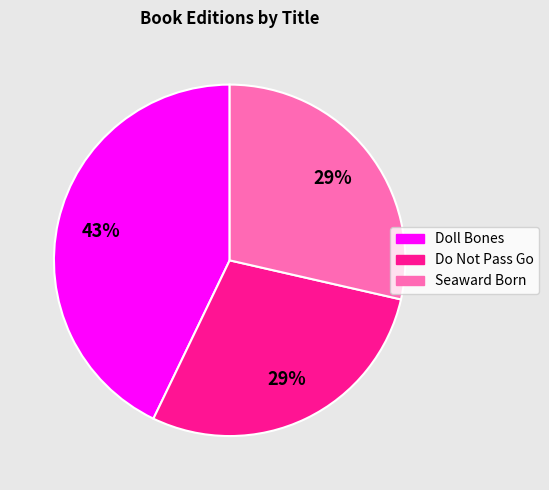

Is it true that Do Not Pass Go is 17% of the pie?

False